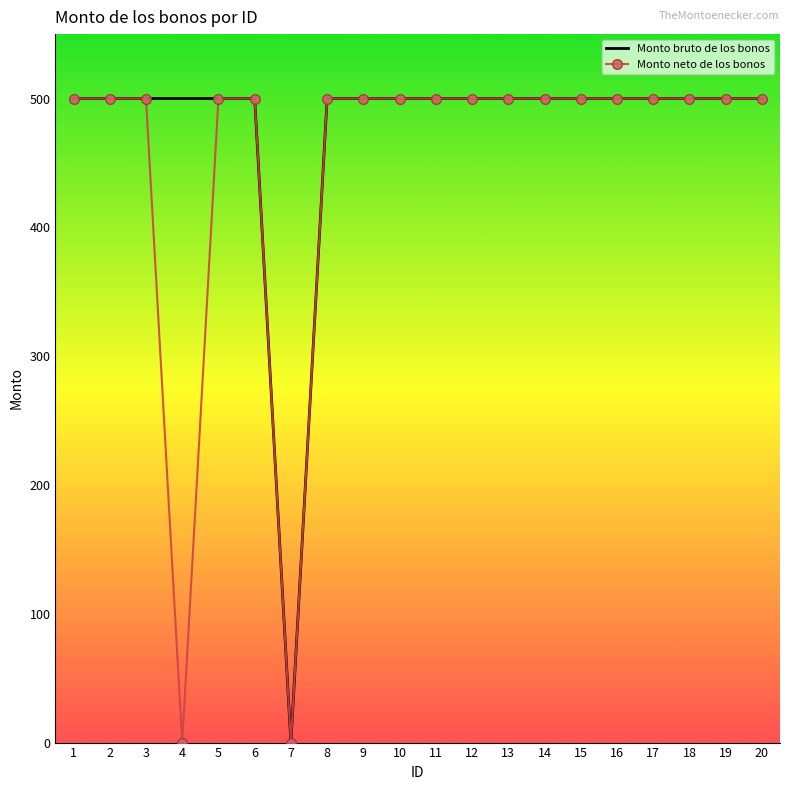

Reading left to right, extract all data points from this chart.

Monto bruto de los bonos: 1=500	2=500	3=500	4=500	5=500	6=500	7=0	8=500	9=500	10=500	11=500	12=500	13=500	14=500	15=500	16=500	17=500	18=500	19=500	20=500
Monto neto de los bonos: 1=500	2=500	3=500	4=0	5=500	6=500	7=0	8=500	9=500	10=500	11=500	12=500	13=500	14=500	15=500	16=500	17=500	18=500	19=500	20=500